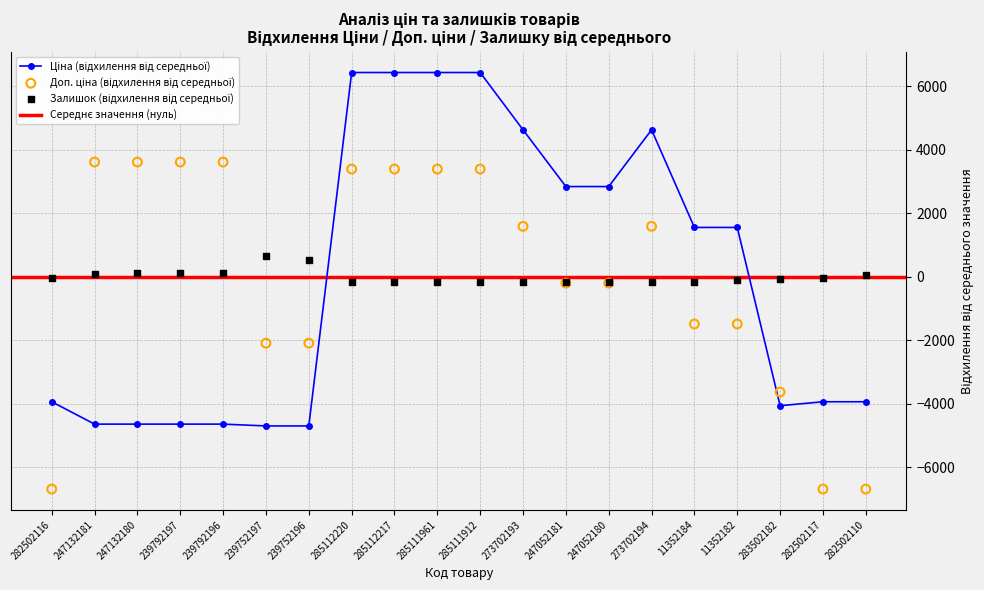

At which category is the sum across all series the highest?

285112220